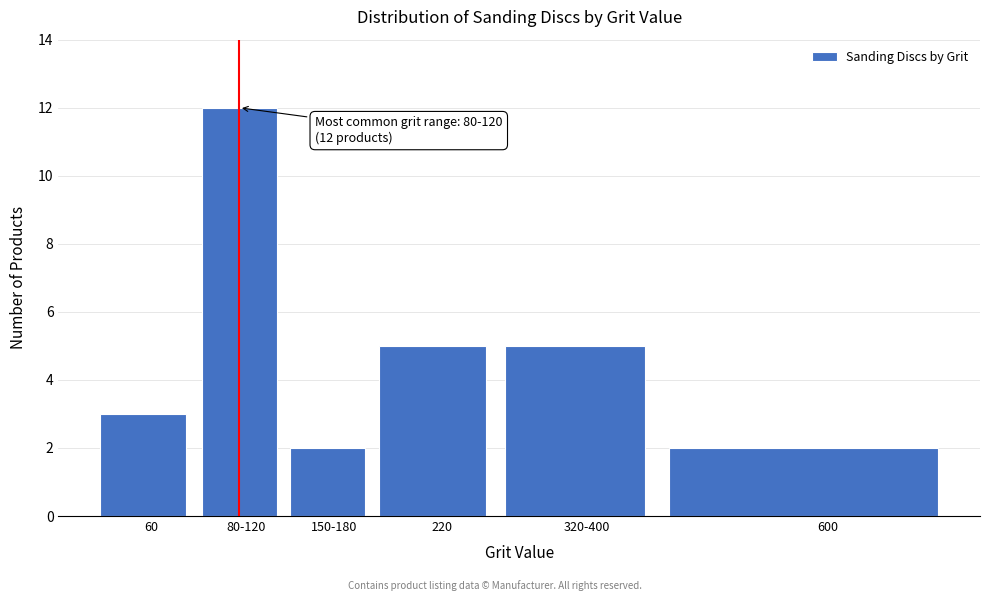

Reading left to right, extract all data points from this chart.

3	12	2	5	5	2